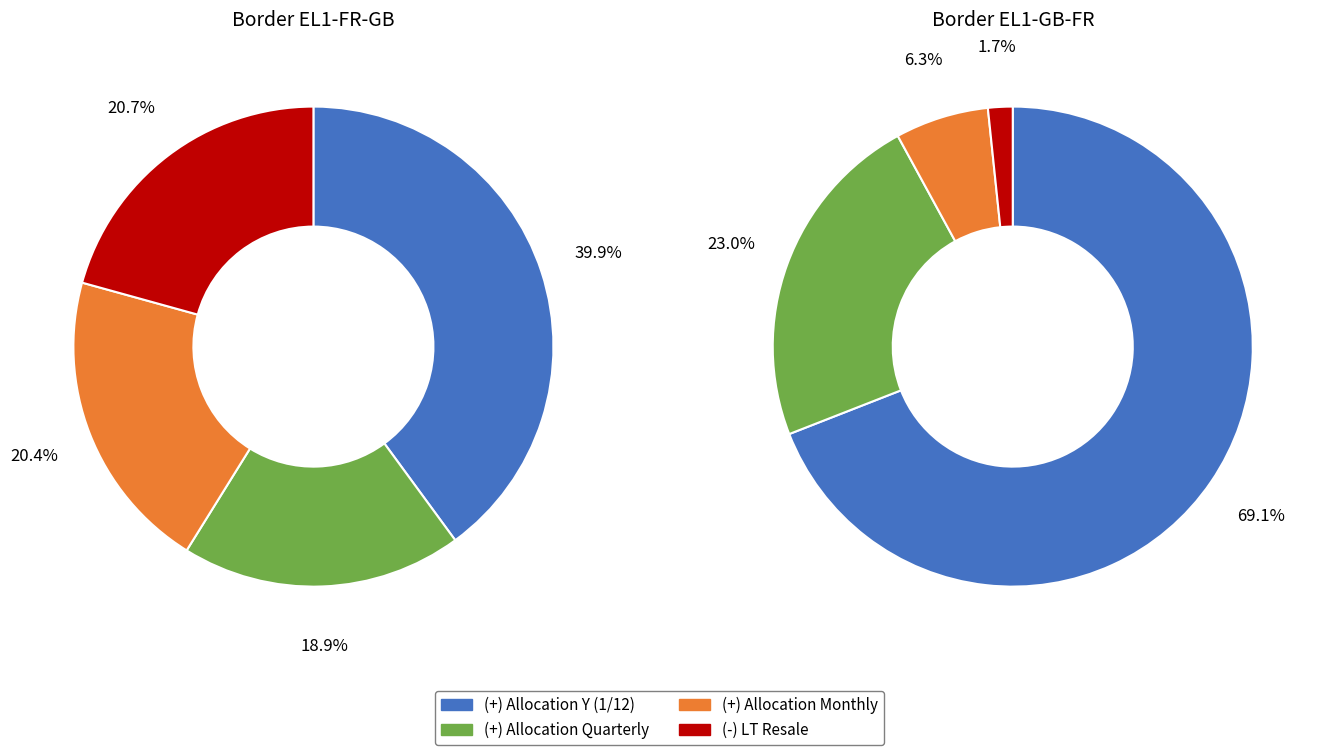

What is the spread (max minus min) of values at (+) Allocation Y (1/12)?

6971763.8